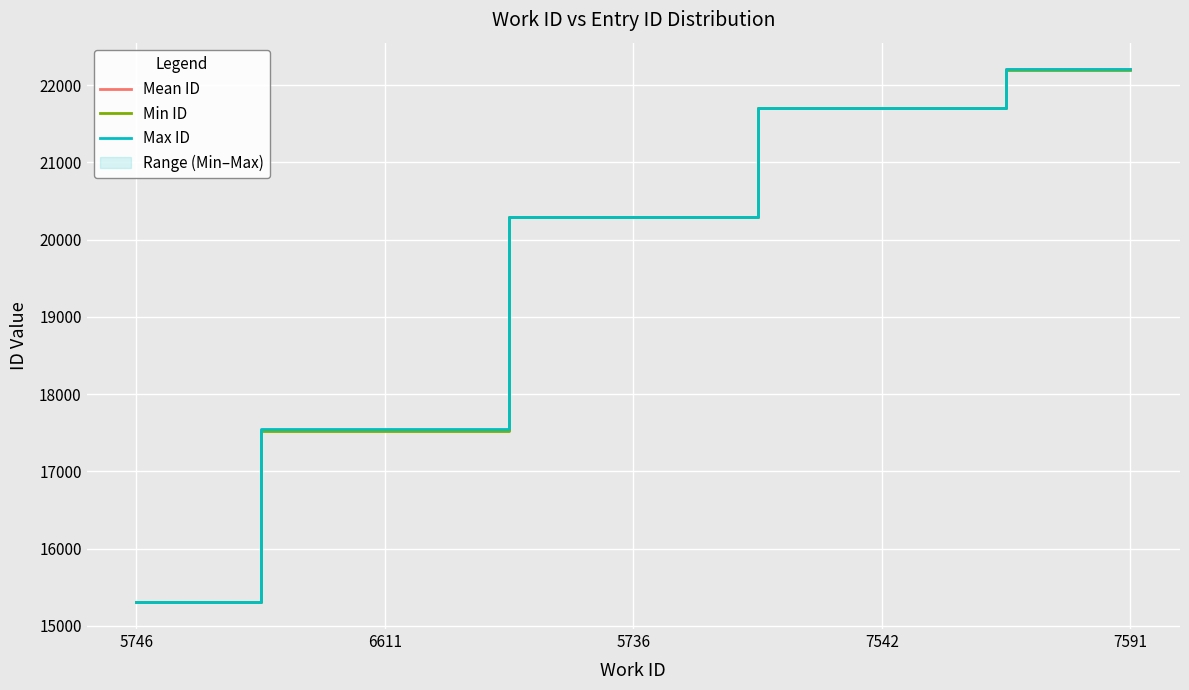

Rank the series by their maximum value, from highest to lowest.

Max ID, Mean ID, Min ID